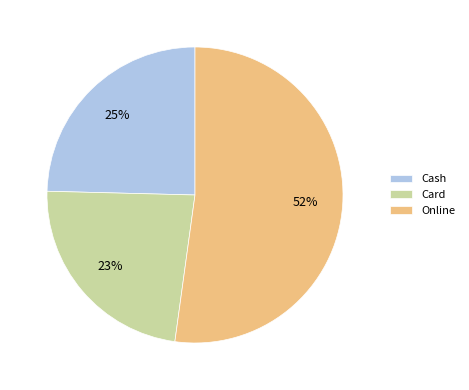

How many segments does this pie chart have?

3